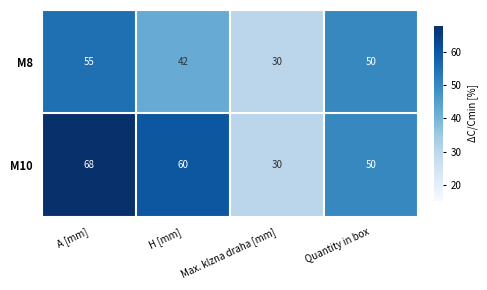

What is the total value across all series at Quantity in box?

100